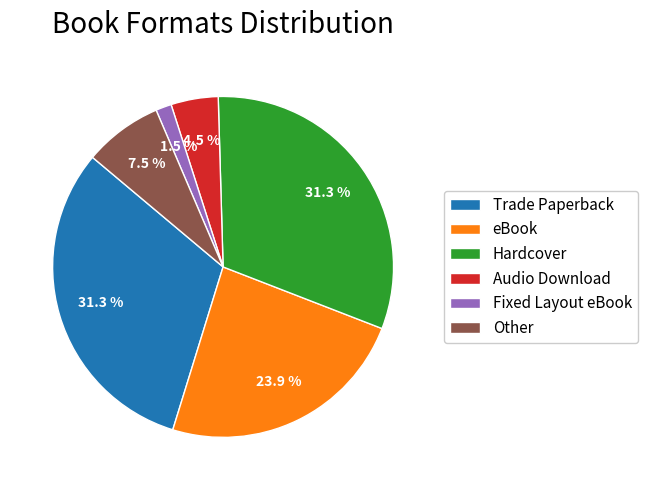

How much of the chart is everything except eBook?

76.1%